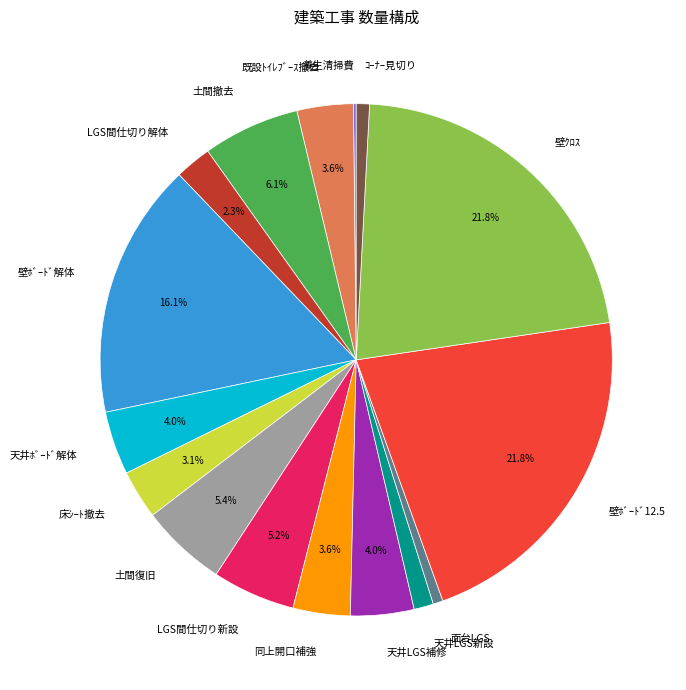

Do LGS間仕切り新設 and 天井LGS補修 together represent more than half of the pie?

No